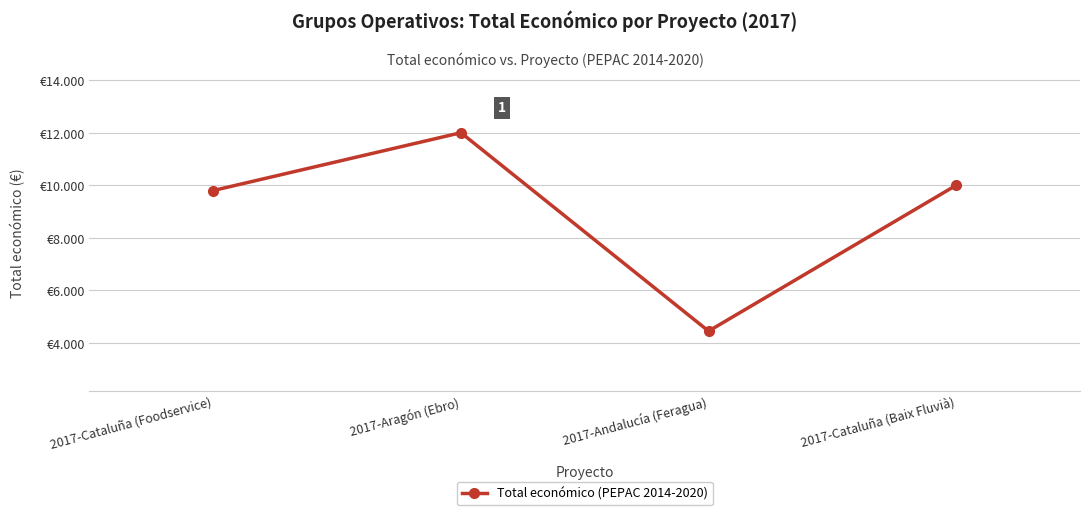

Reading right to left, transcribe all the data shown in this chart.

10000	4450	12000	9800